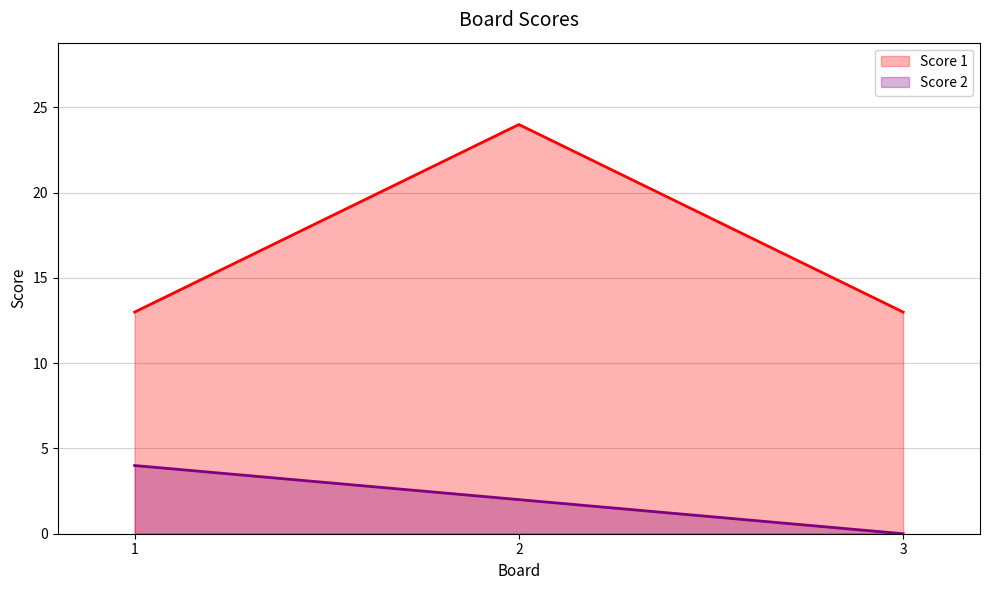

What is the value of the Score 1 point at the 1st from the left?

13